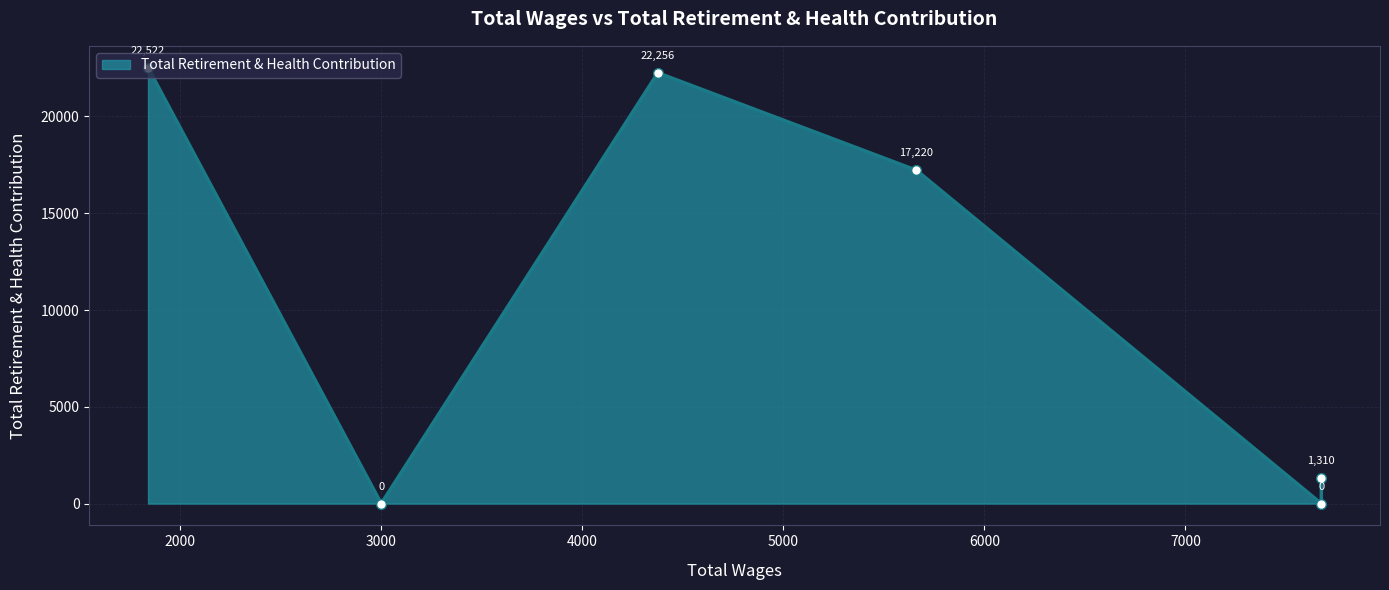

Between City Clerk (3000) and Mayor (1840), which is larger?

Mayor (1840)